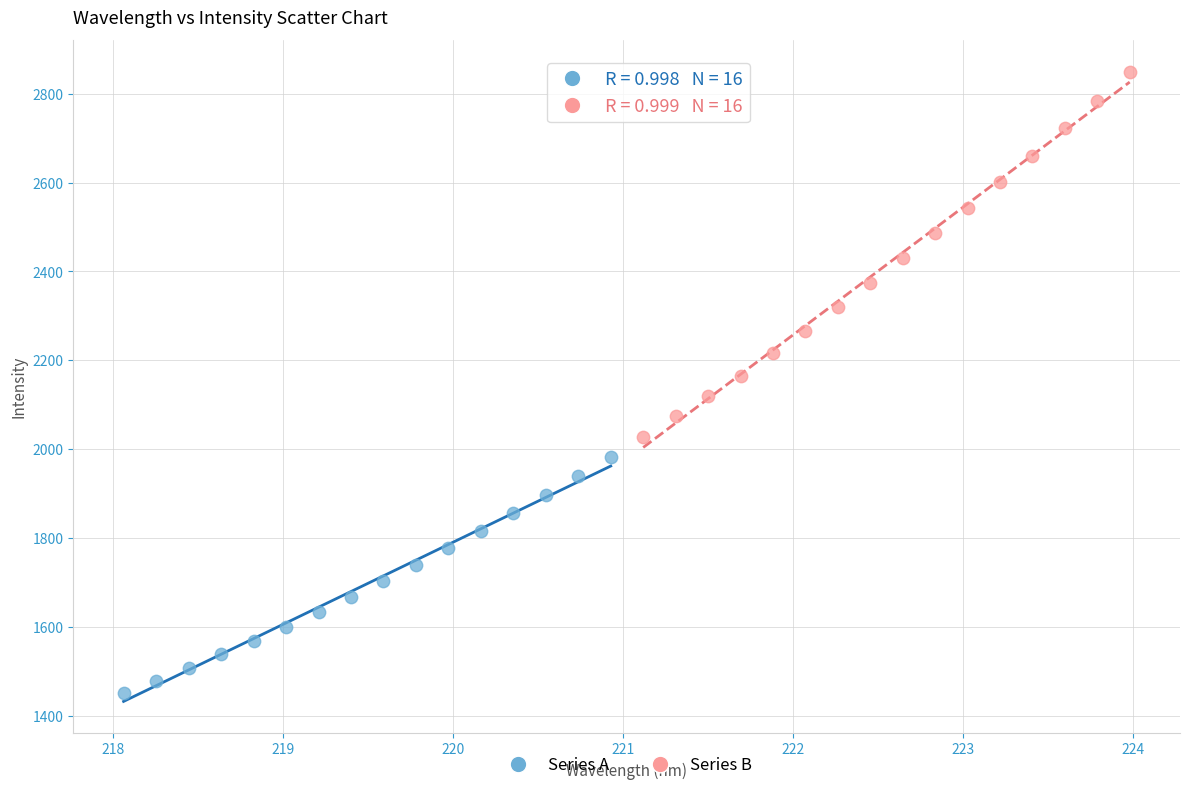

Which series has the widest spread of Y values?

Series B